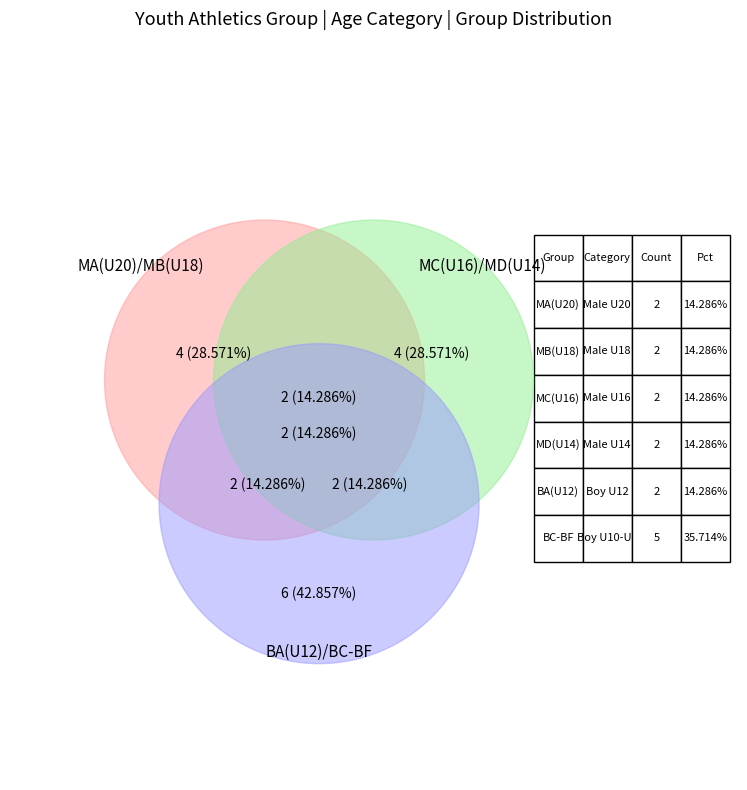

Combined, do BE(U8) and BD(U10) account for over 50%?

No